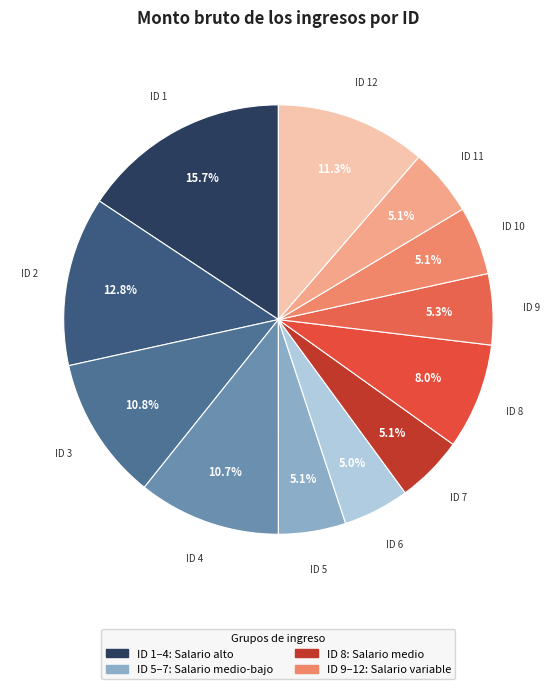

Which slice is the smallest?

ID 6